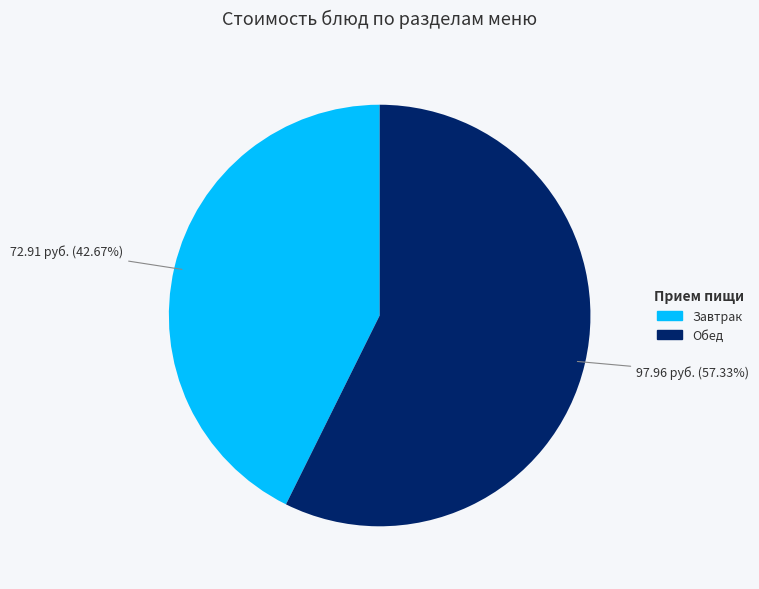

How many slices are in this pie chart?

2